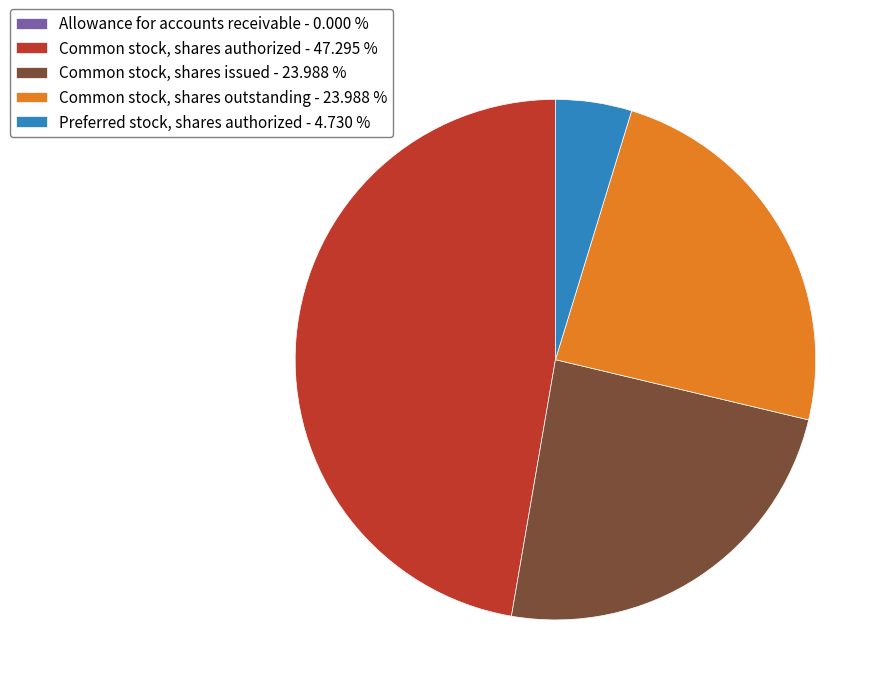

Is the sum of Common stock, shares issued - 23.988 % and Common stock, shares authorized - 47.295 % greater than half?

Yes